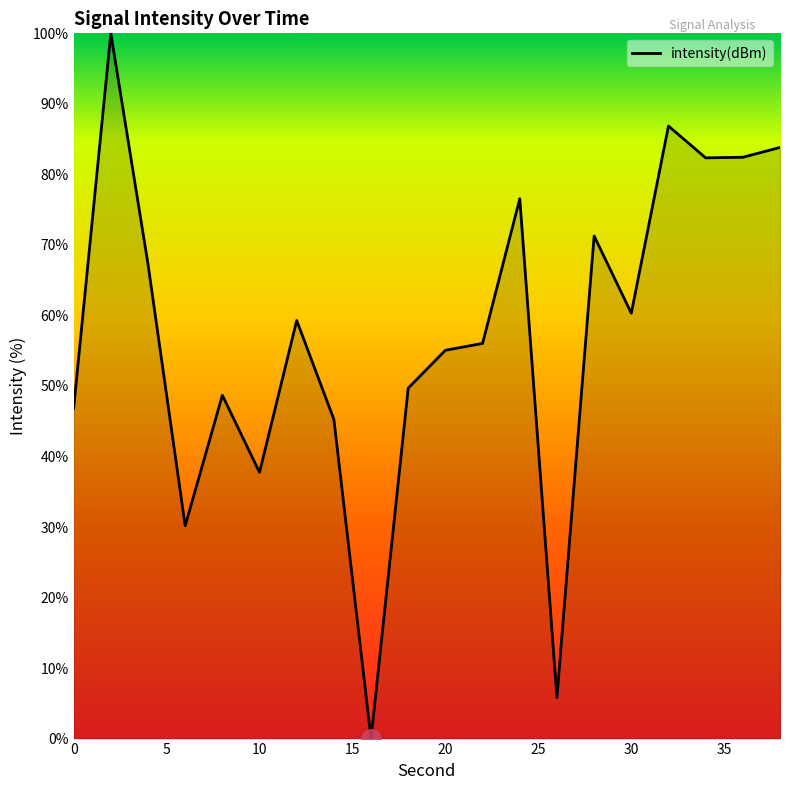

True or false: there are more than 1 points higher than both neighbors.

True